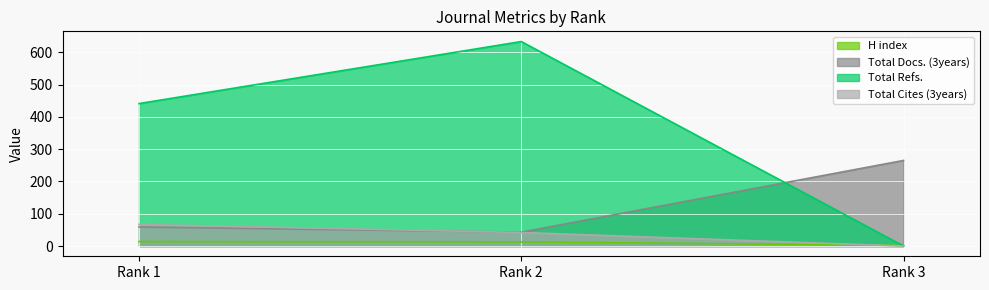

What is the difference between the second highest and minimum values in the Total Docs. (3years) series?

16